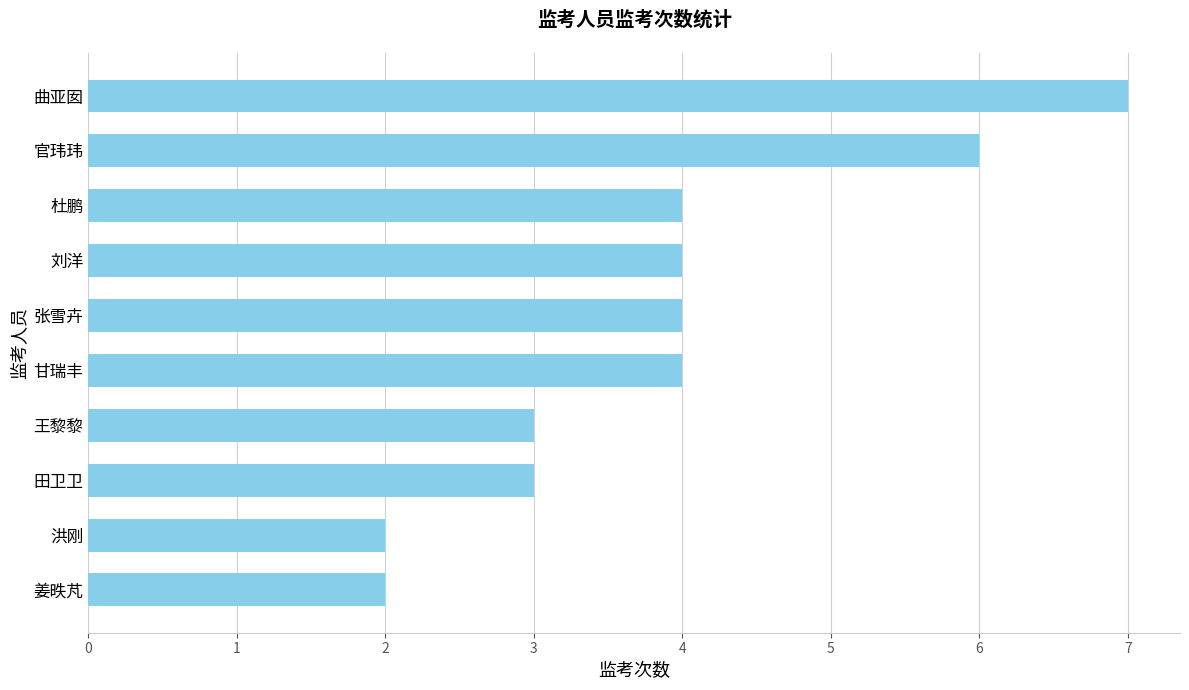

The value at 杜鹏 is 2. True or false?

False